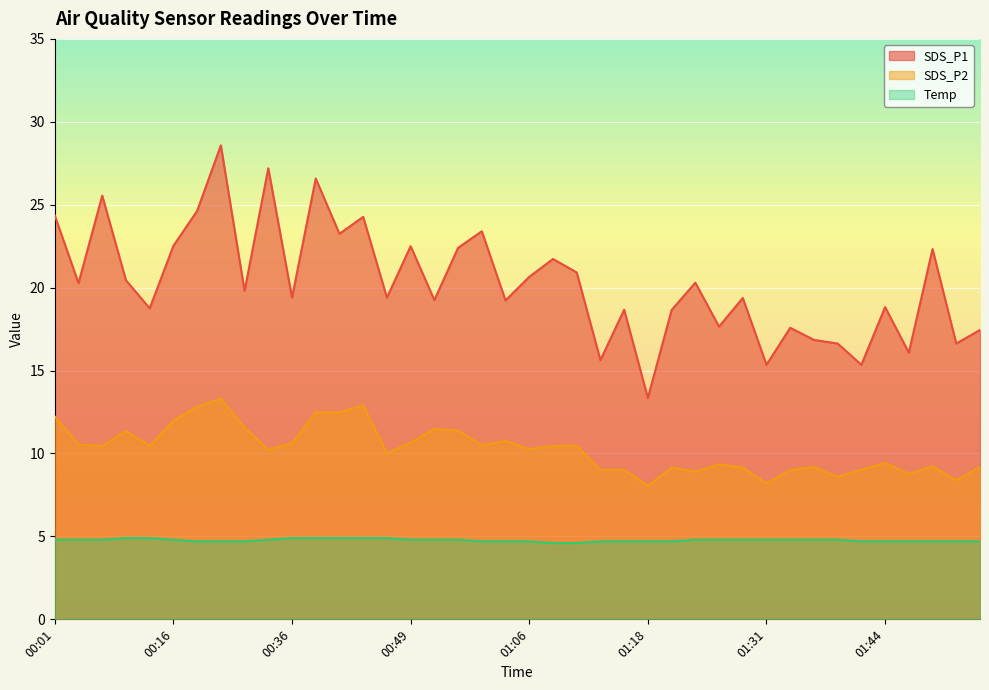

Rank the series by their average value, from lowest to highest.

Temp, SDS_P2, SDS_P1